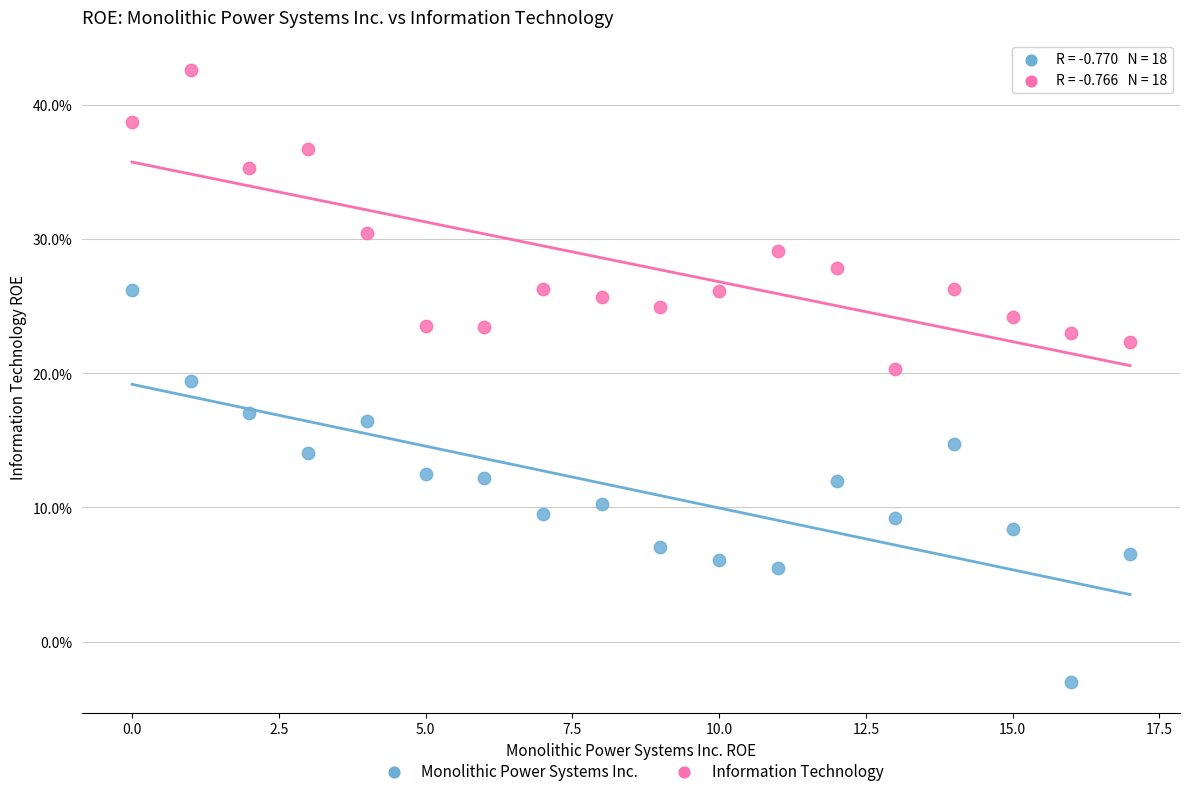

What are all the series names shown in the legend?

Monolithic Power Systems Inc., Information Technology